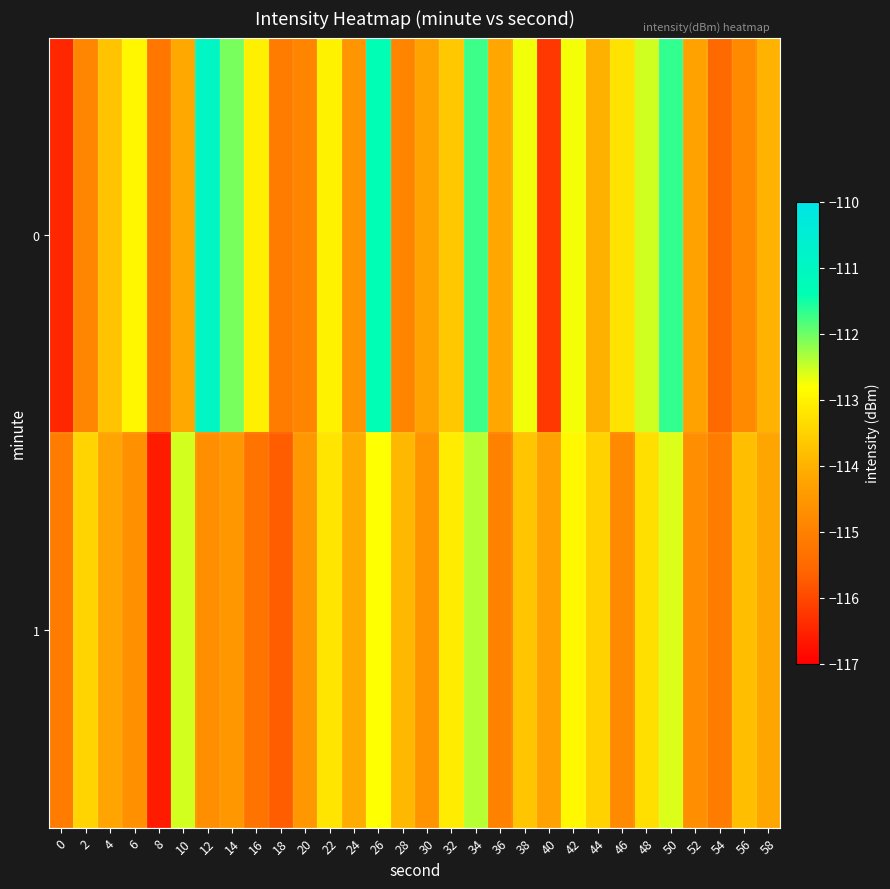

At which category is the sum across all series the highest?

34